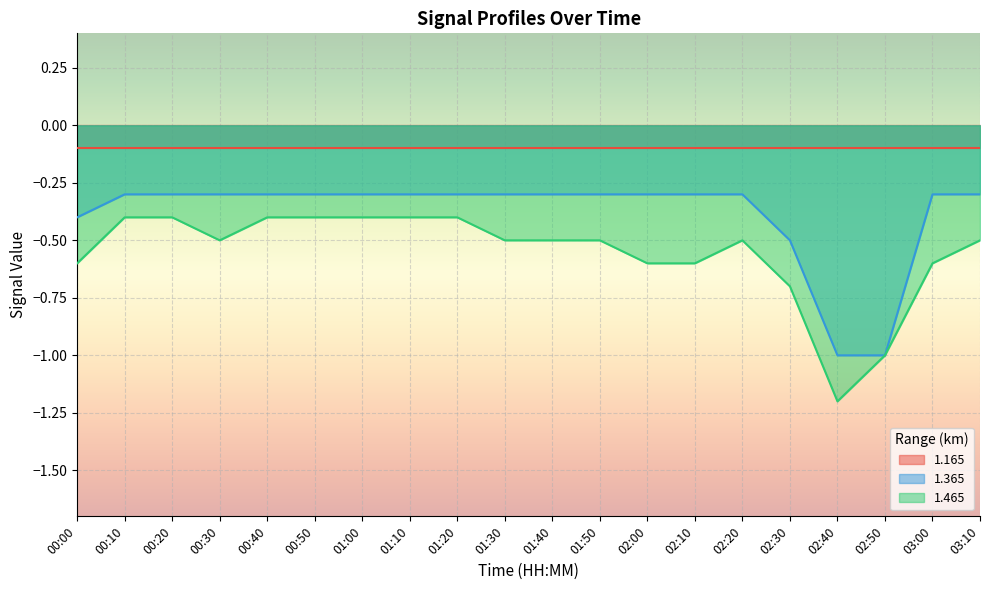

Is the value of 1.465 at 02:40 greater than the value of 1.365 at 00:30?

No